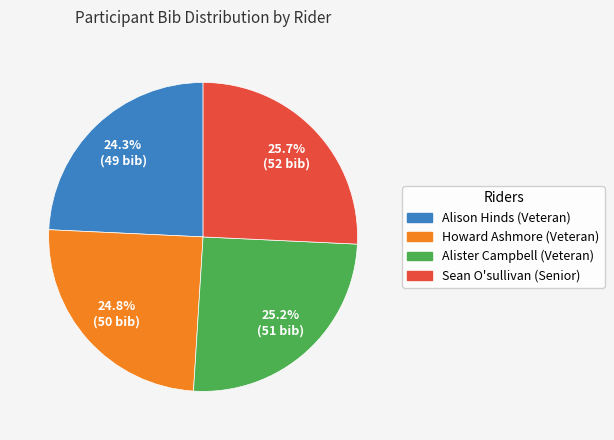

To the nearest percent, what portion does Alister Campbell (Veteran) represent?

25%